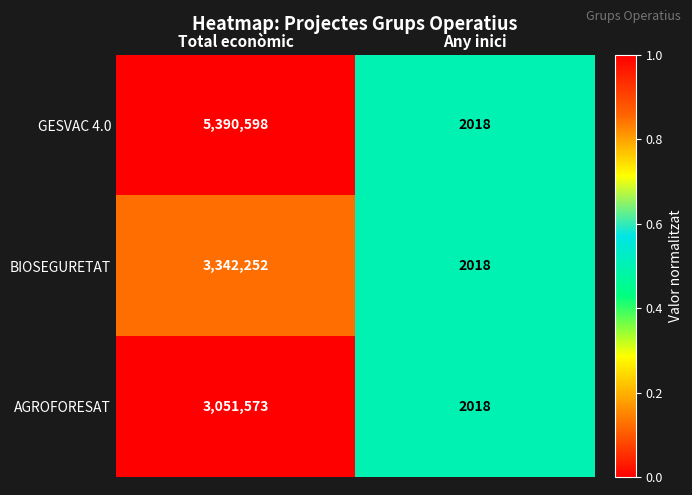

Reading left to right, what are all the values shown in this chart?

GESVAC 4.0: 5390598	2018
BIOSEGURETAT: 3342252	2018
AGROFORESAT: 3051573	2018